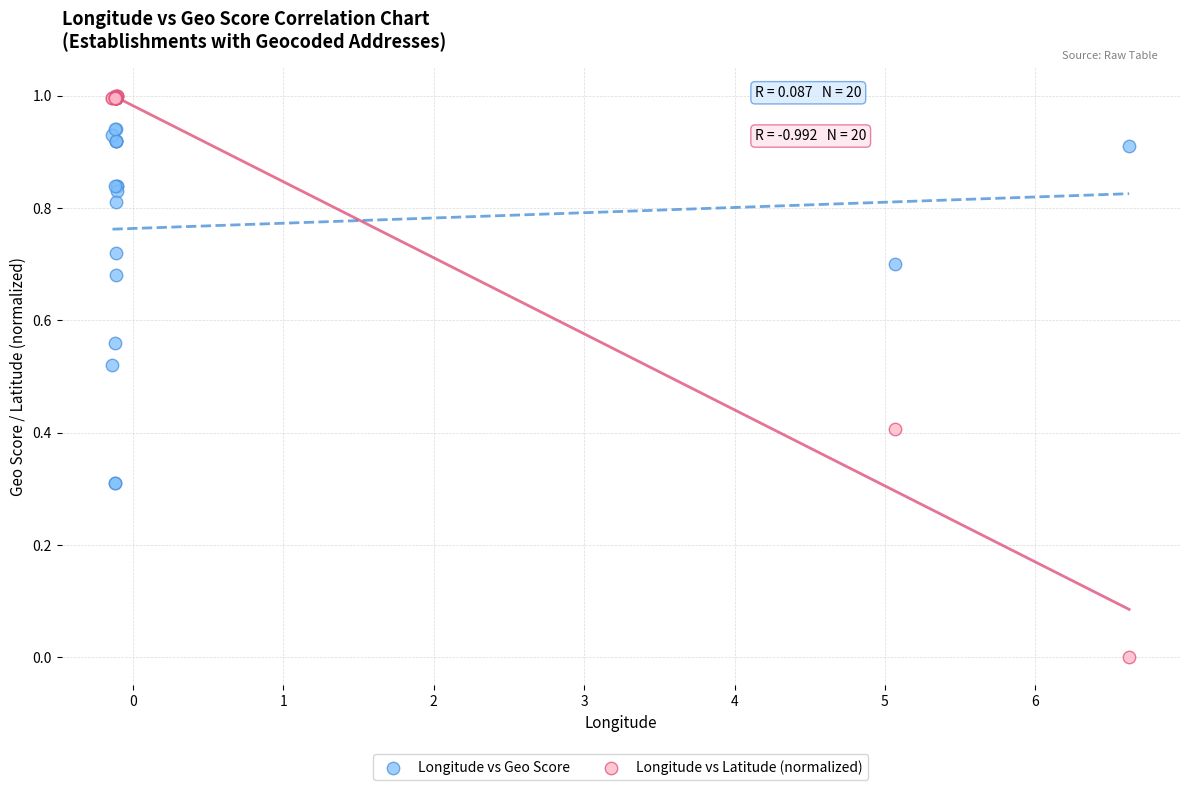

What is the X range (max minus min) for the scatter plot?

6.8